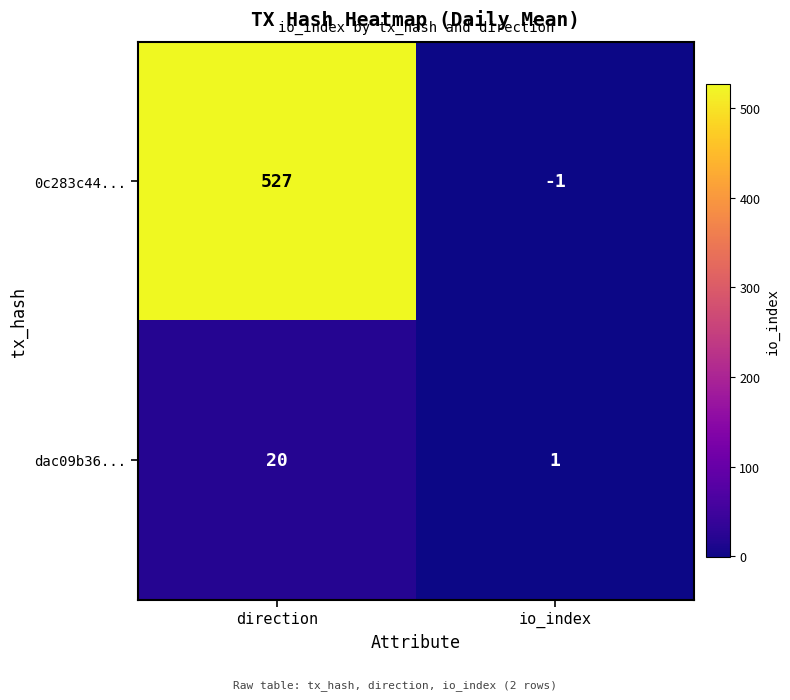

What is the minimum value shown in the chart?

-1